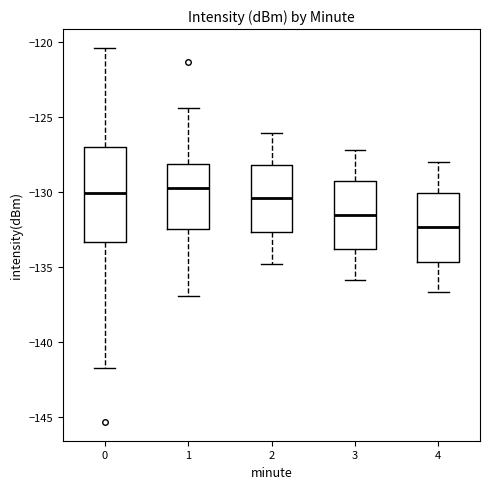

Reading left to right, transcribe this box plot: for each box, give where its median line is, the range the box spans, and where its two whiskers end, as read against the y-axis. The values are not printed on the chart, so give them approximately, as read against the axis.

0: median -130.0, box -133.5 to -127.0, whiskers -141.5 to -120.5
1: median -129.5, box -132.5 to -128.0, whiskers -137.0 to -124.5
2: median -130.5, box -132.5 to -128.0, whiskers -135.0 to -126.0
3: median -131.5, box -134.0 to -129.5, whiskers -136.0 to -127.0
4: median -132.5, box -134.5 to -130.0, whiskers -136.5 to -128.0